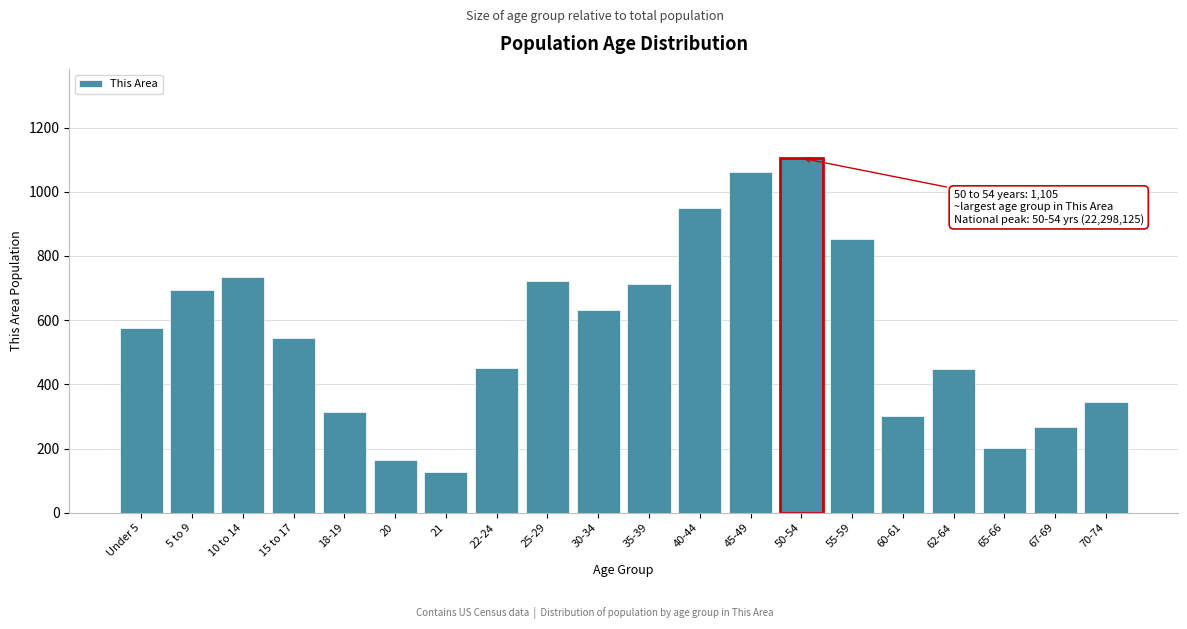

What is the greatest value displayed?

1105